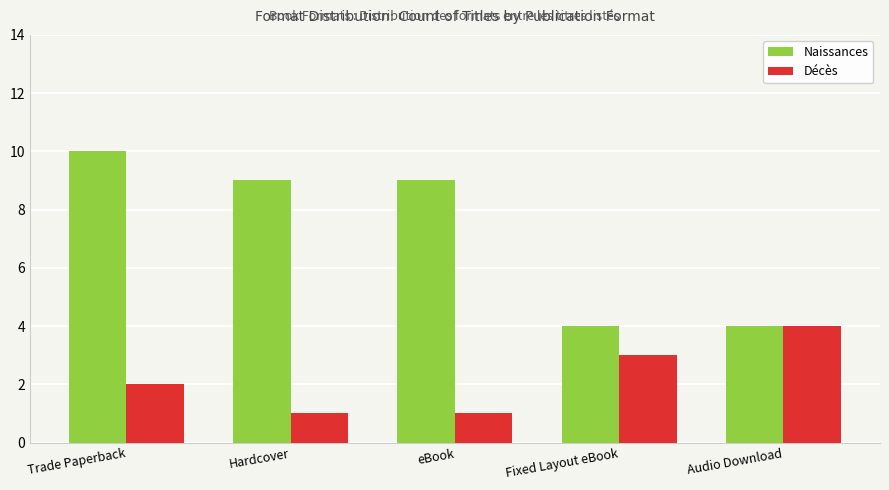

What is the difference between the maximum and minimum values in the Décès series?

3